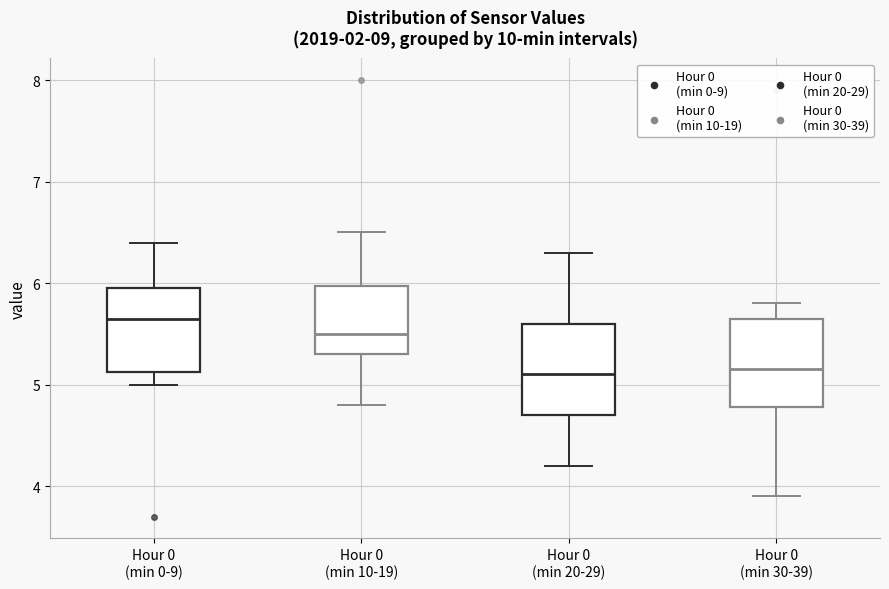

Reading left to right, read every box against the y-axis: the position of its median line, the range the box covers, and the ends of its whiskers. The values are not printed on the chart, so give them approximately, as read against the axis.

Hour 0 (min 0-9): median 5.7, box 5.1 to 6.0, whiskers 5.0 to 6.4
Hour 0 (min 10-19): median 5.5, box 5.3 to 6.0, whiskers 4.8 to 6.5
Hour 0 (min 20-29): median 5.1, box 4.7 to 5.6, whiskers 4.2 to 6.3
Hour 0 (min 30-39): median 5.2, box 4.8 to 5.7, whiskers 3.9 to 5.8